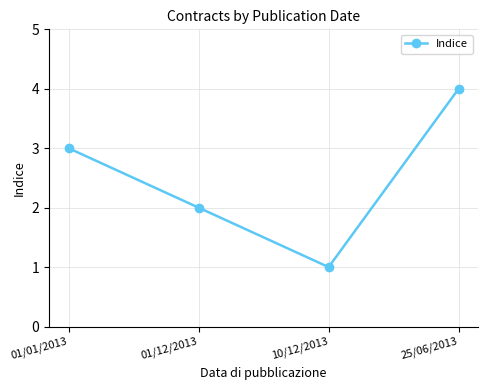

Does the chart display data point markers on the line(s)?

Yes